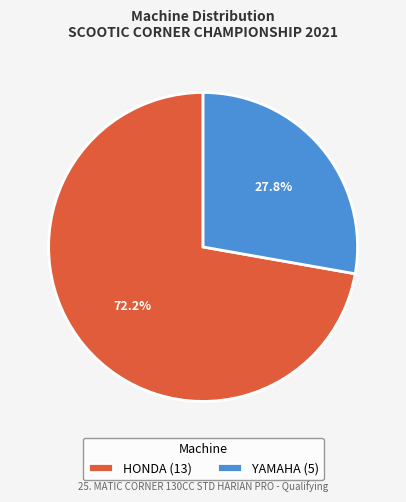

How many slices are in this pie chart?

2